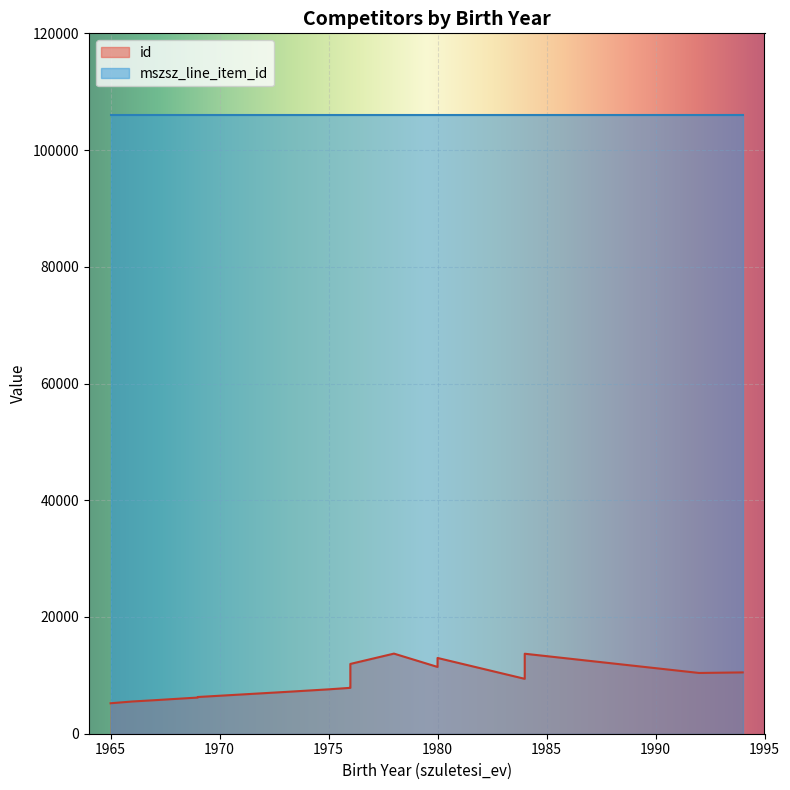

Where is mszsz_line_item_id nearest to the value 106037?

1976